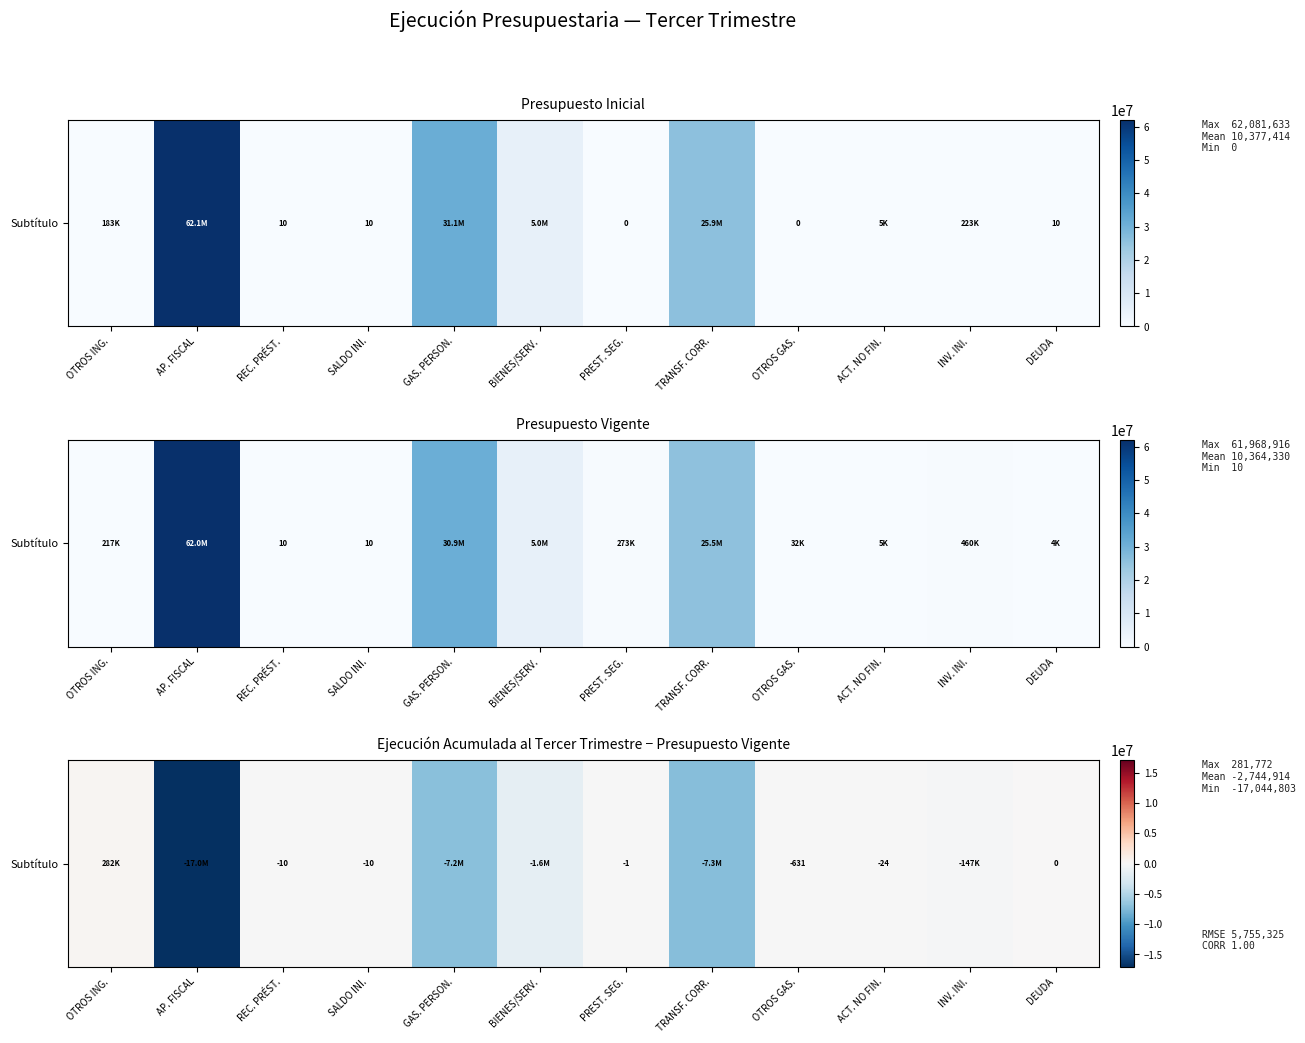

What is the change in value from AP. FISCAL to ACT. NO FIN.?

+17044779